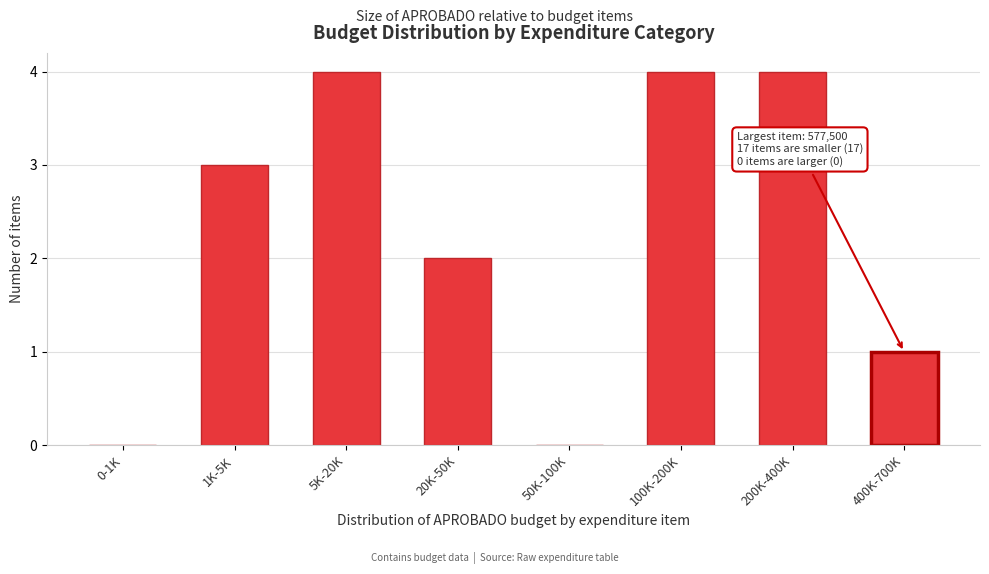

Reading left to right, list all the values displayed in this chart.

0-1K=0	1K-5K=3	5K-20K=4	20K-50K=2	50K-100K=0	100K-200K=4	200K-400K=4	400K-700K=1